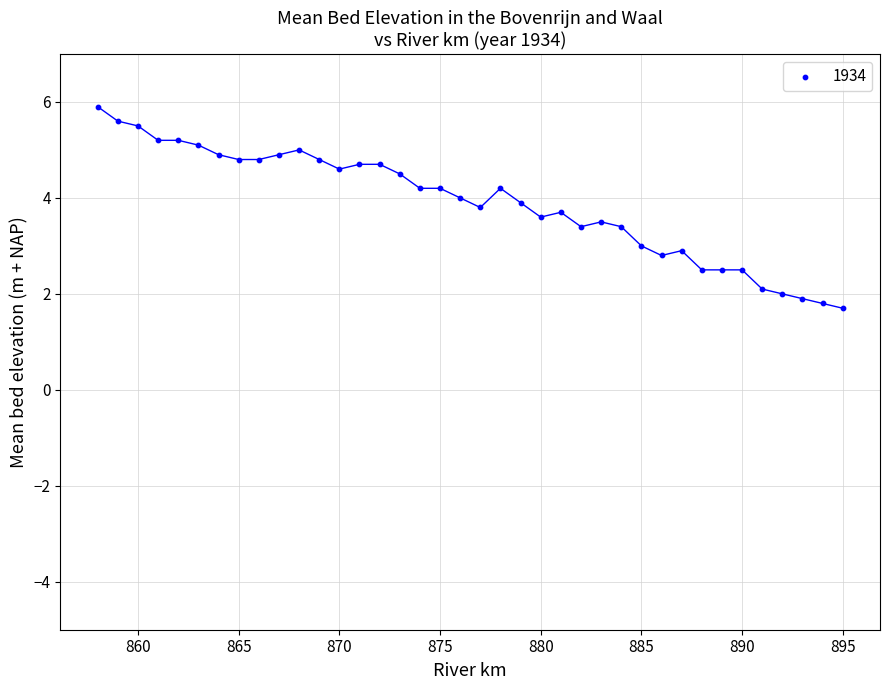

What is the range of Y values (max minus min)?

4.2